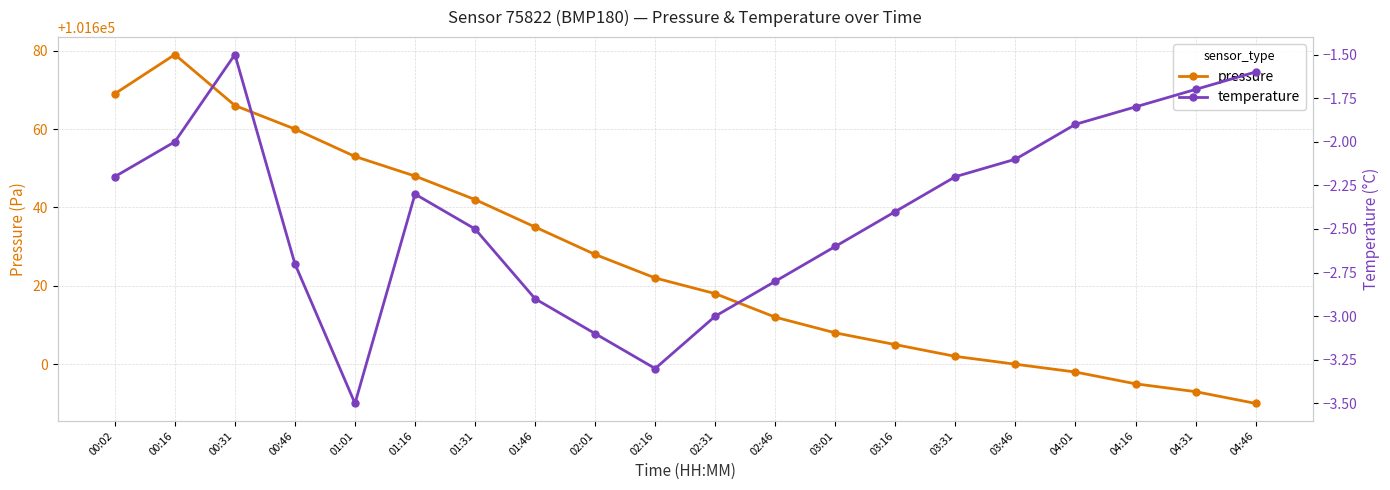

Is the value of pressure at 01:01 greater than the value of temperature at 03:46?

Yes